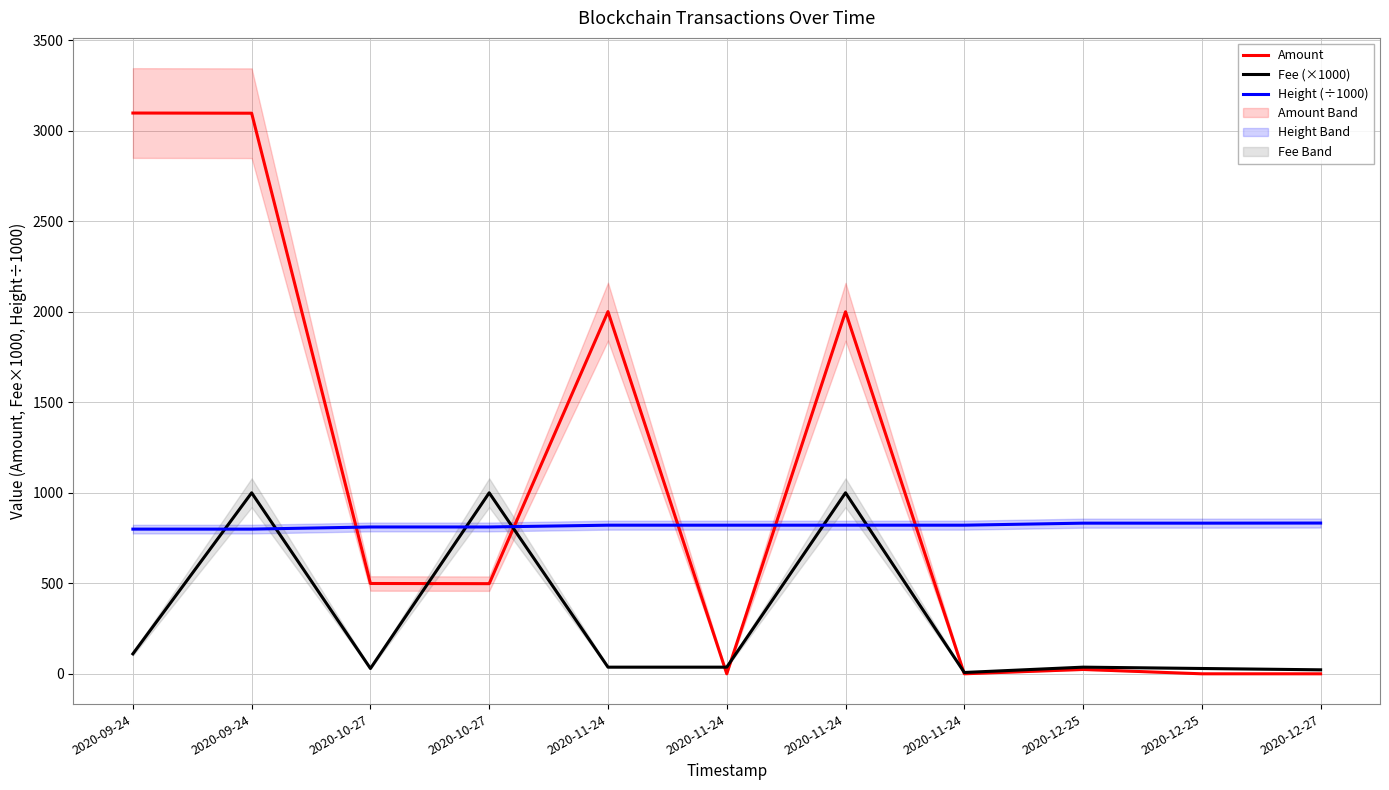

Between which two adjacent categories do Amount and Height (÷1000) first intersect?

2020-09-24 and 2020-10-27